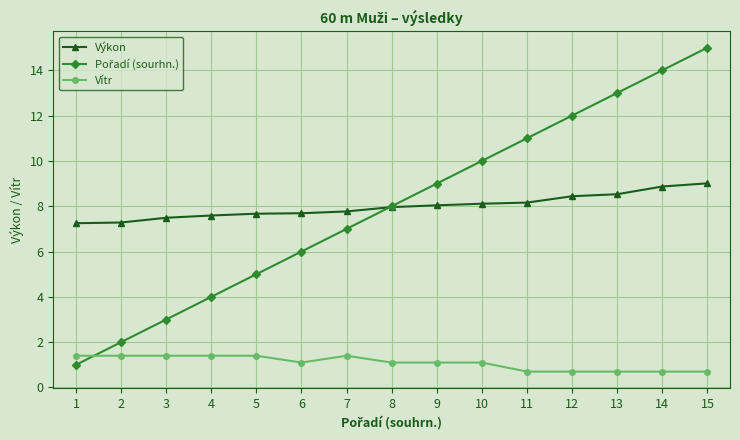

At which category does the chart reach its peak across all series?

15